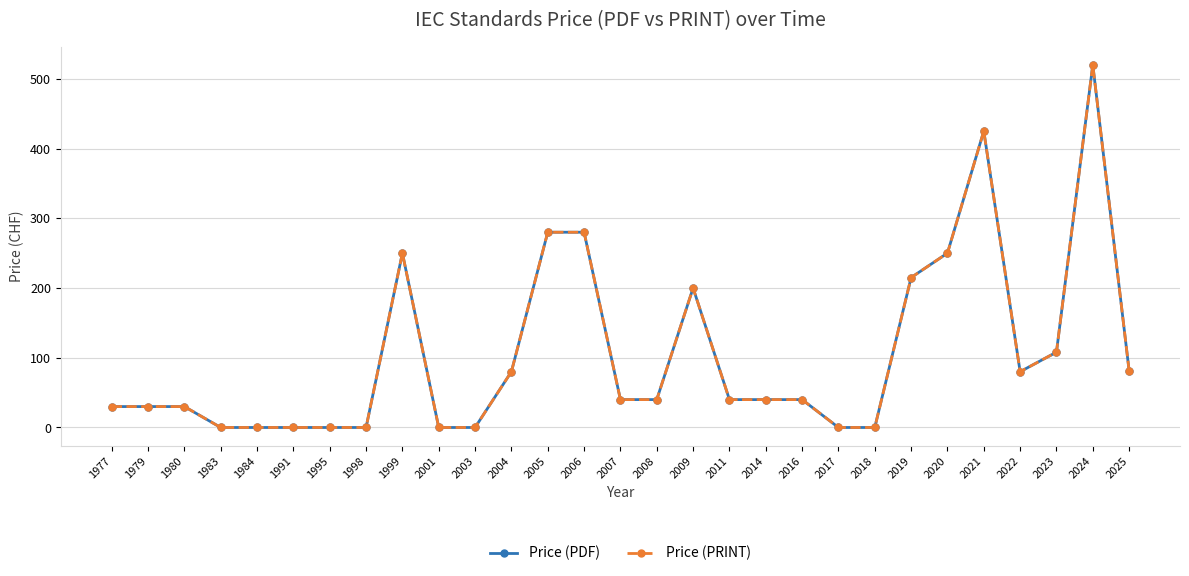

Does the chart have visible grid lines?

Yes